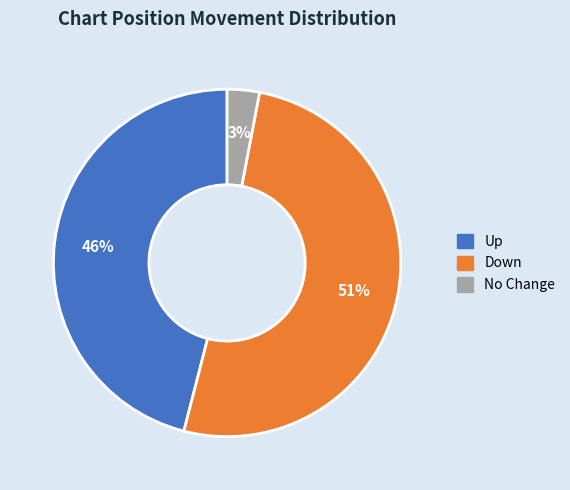

To the nearest percent, what is the average slice percentage?

33%